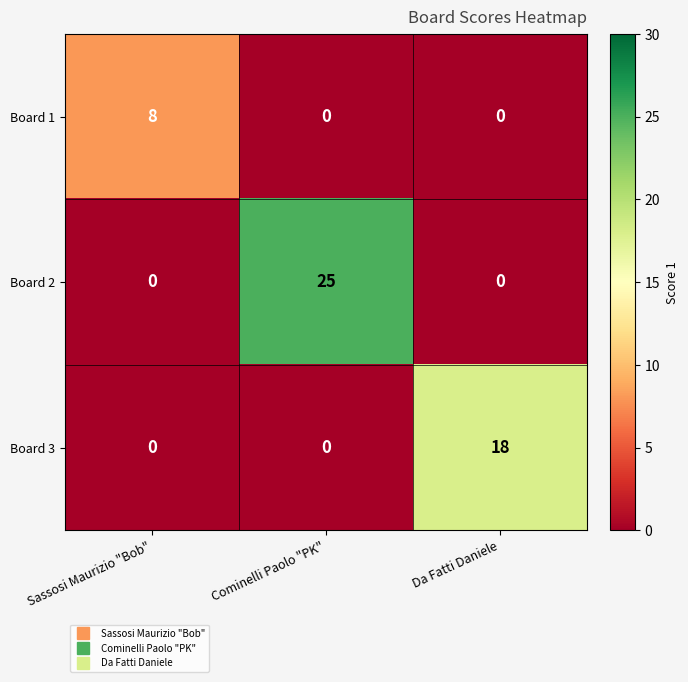

Which series changed the most between Sassosi Maurizio "Bob" and Da Fatti Daniele?

Board 3